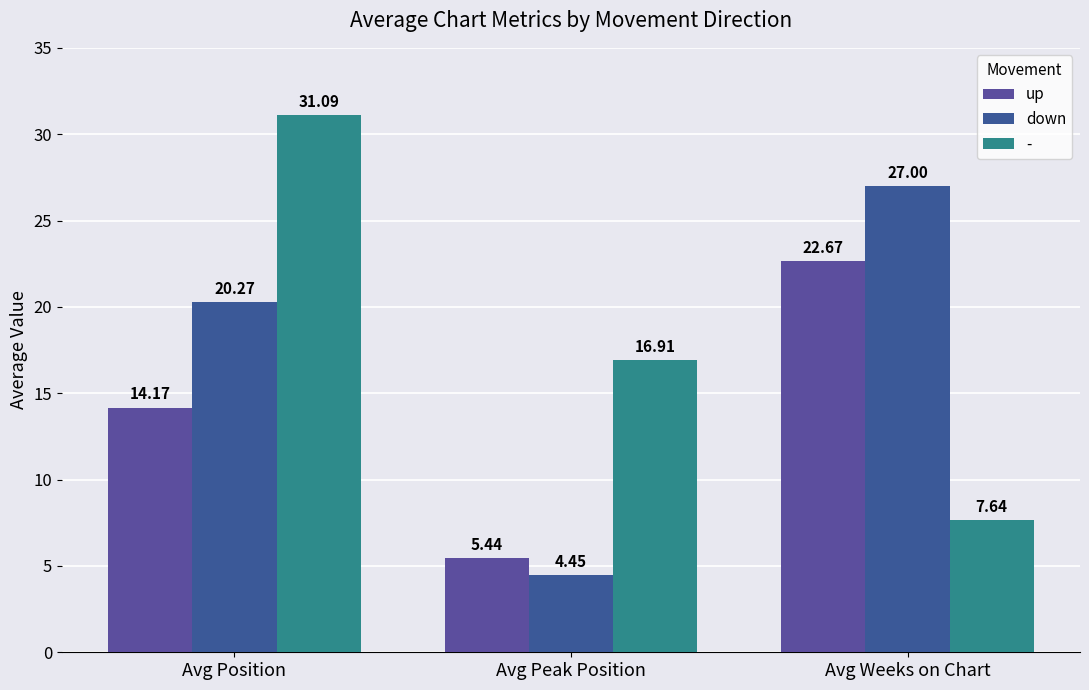

How many data points does each series have?

3